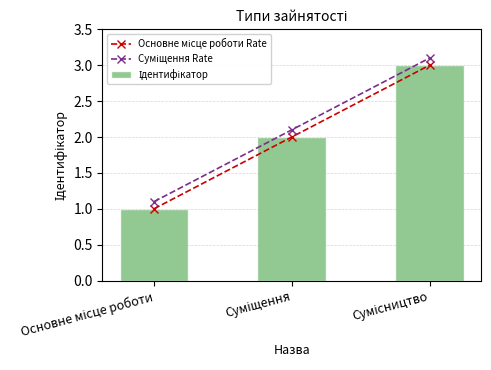

What is the value of the Ідентифікатор bar at the 3rd from the left?

3.0